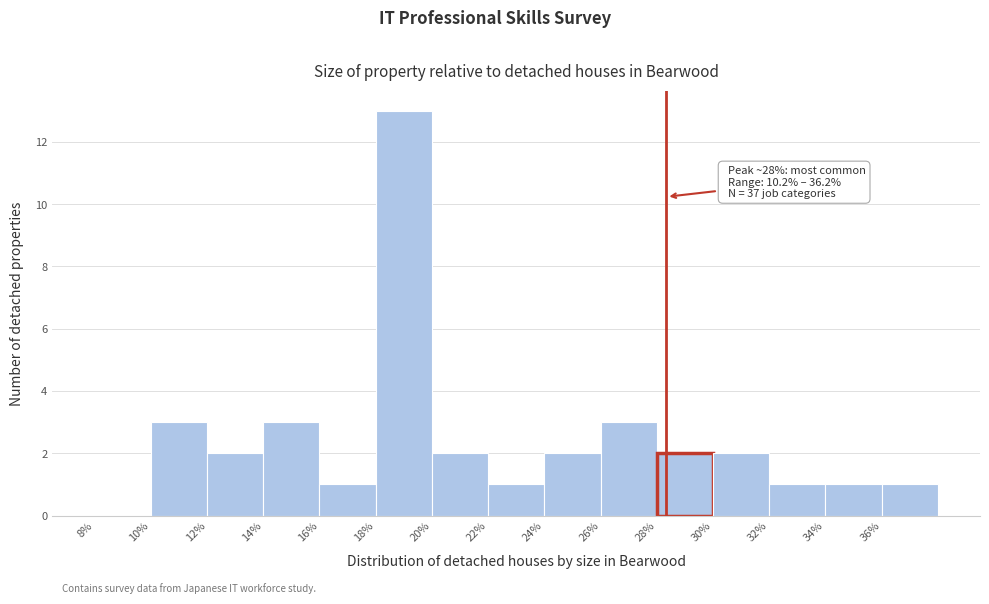

Over which range of the x-axis is the bar tallest?

18 to 20